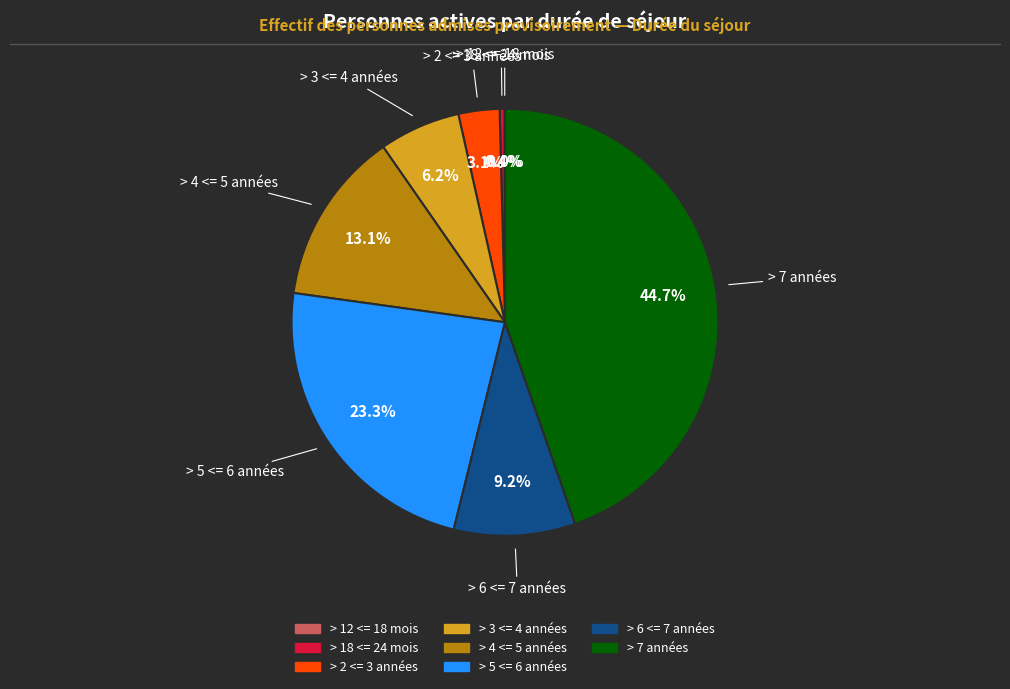

Is there a majority slice in this chart?

No